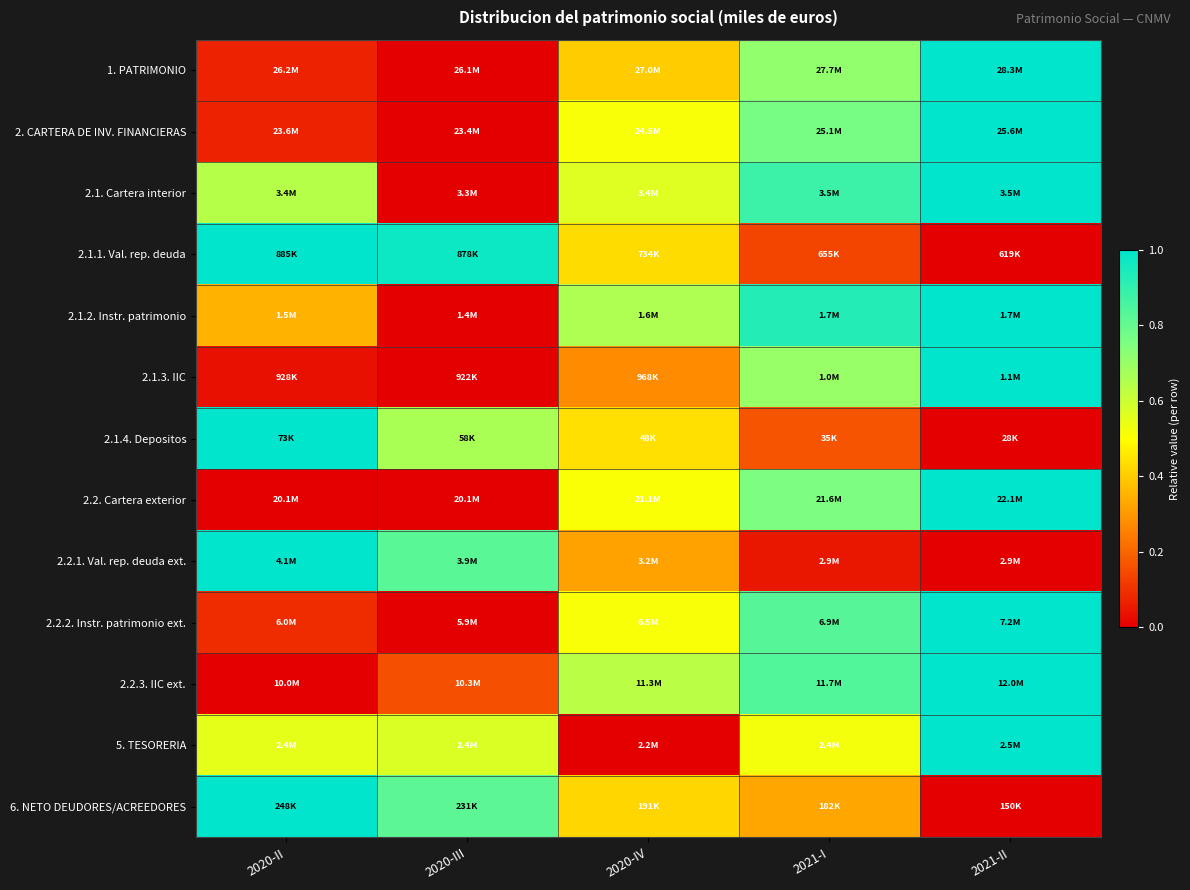

What is the greatest value displayed?

1.0